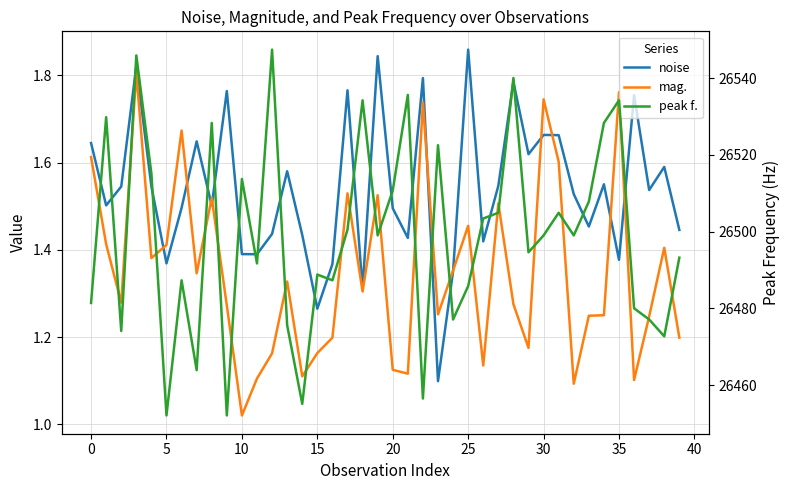

What is the minimum value for mag.?

1.0